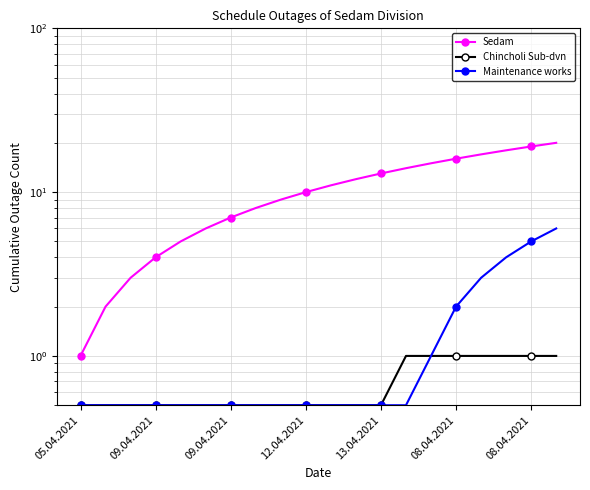

True or false: Maintenance works and Sedam intersect in this chart.

False